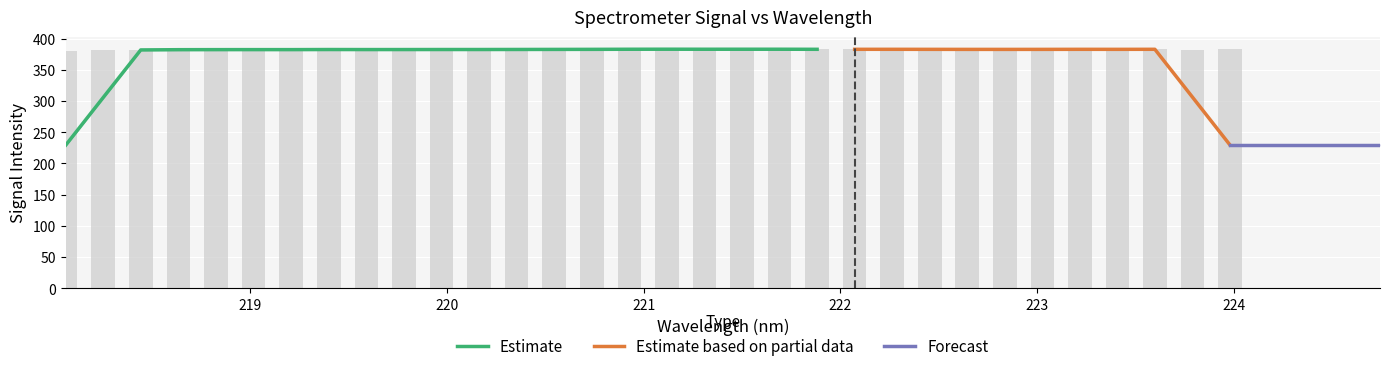

What is the change in value from 218.6332 to 222.0721?

+0.1